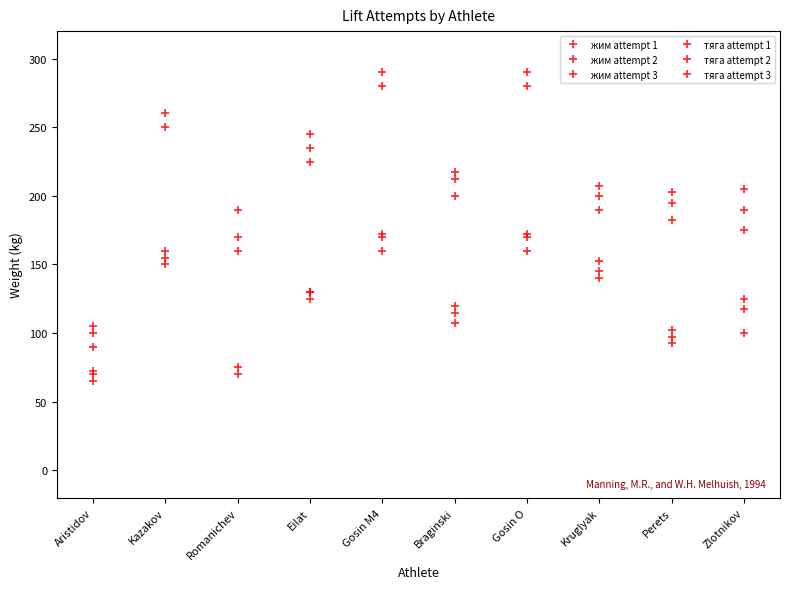

The value of тяга attempt 2 at Zlotnikov is 190.0. True or false?

True